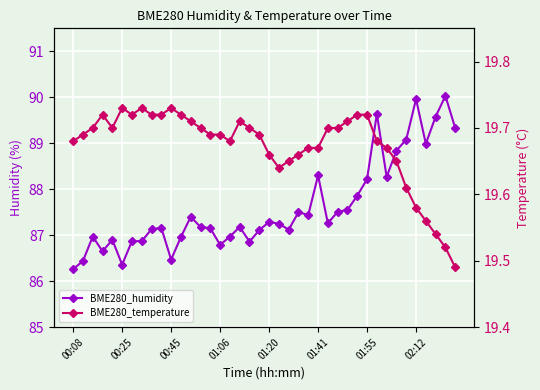

Which series has the widest spread of values?

BME280_humidity